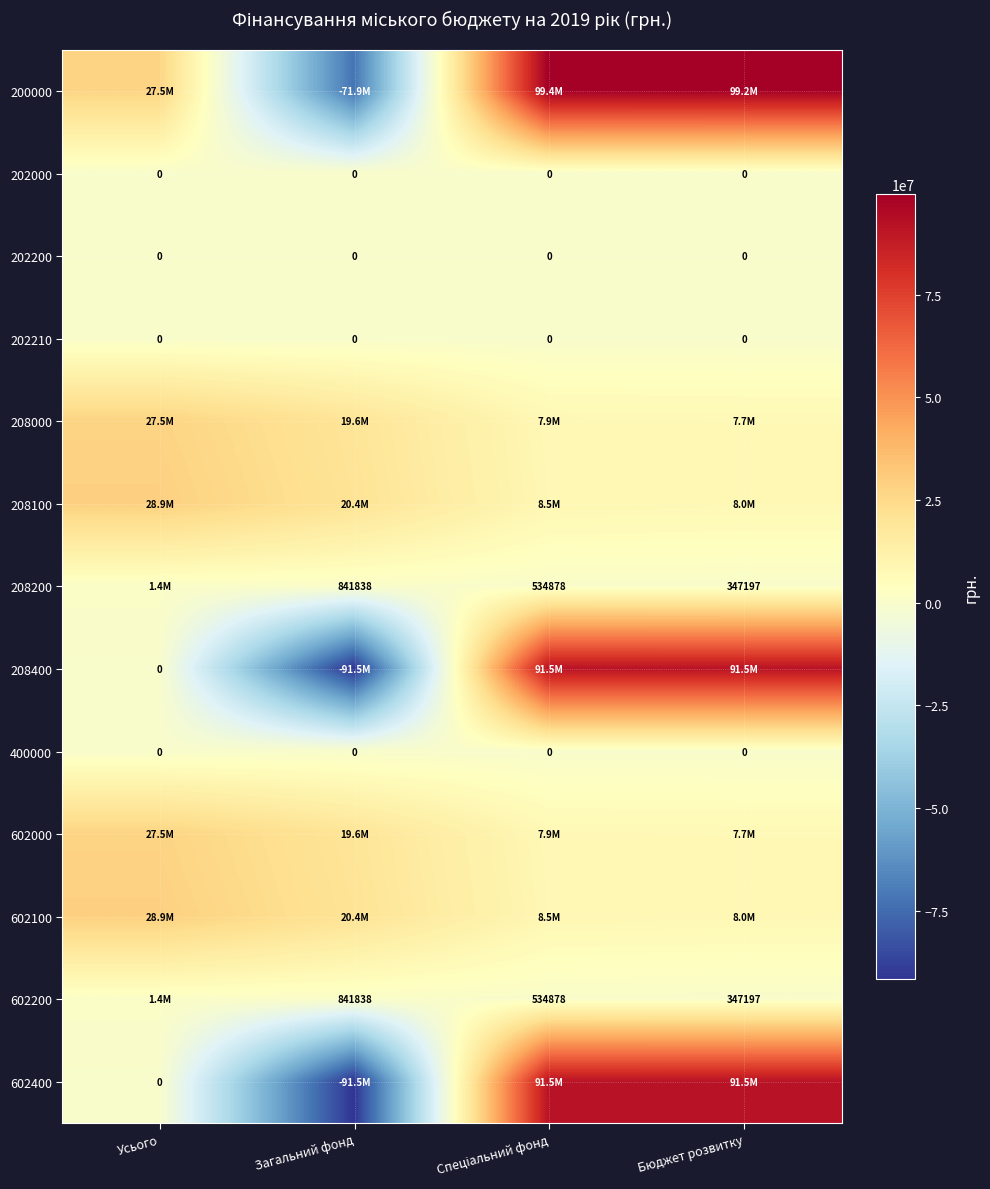

The value of 602200 at Загальний фонд is 529649. True or false?

False